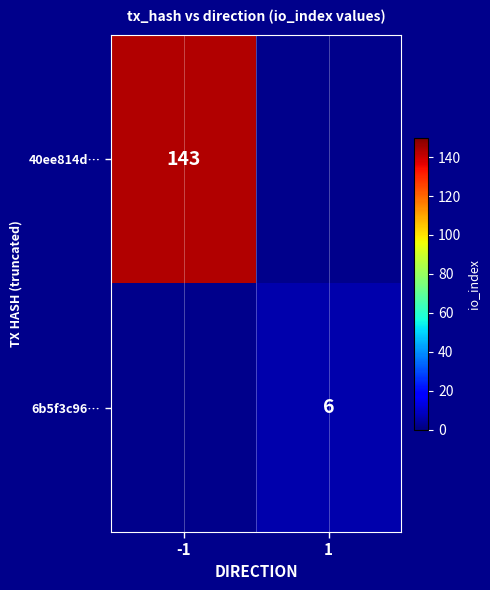

Which label corresponds to the largest value in the chart?

-1